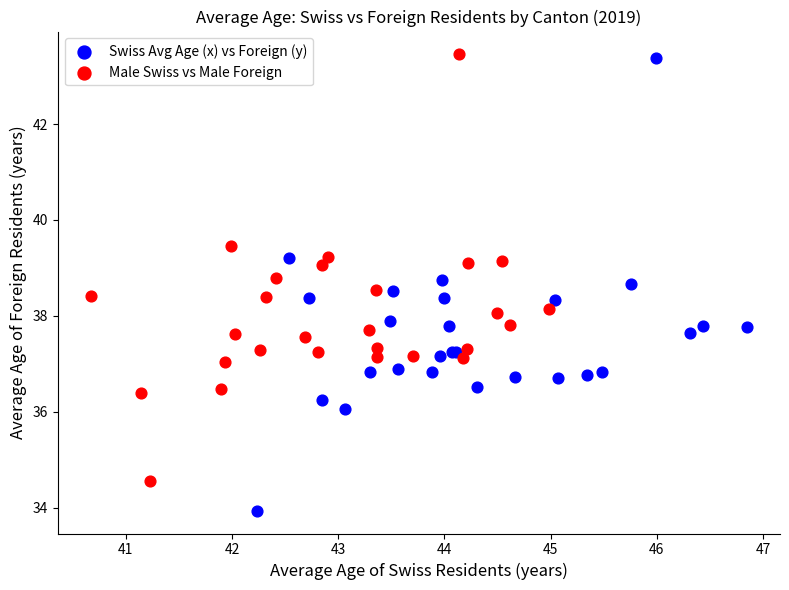

Which series contains the lowest Y value?

Swiss Avg Age (x) vs Foreign (y)